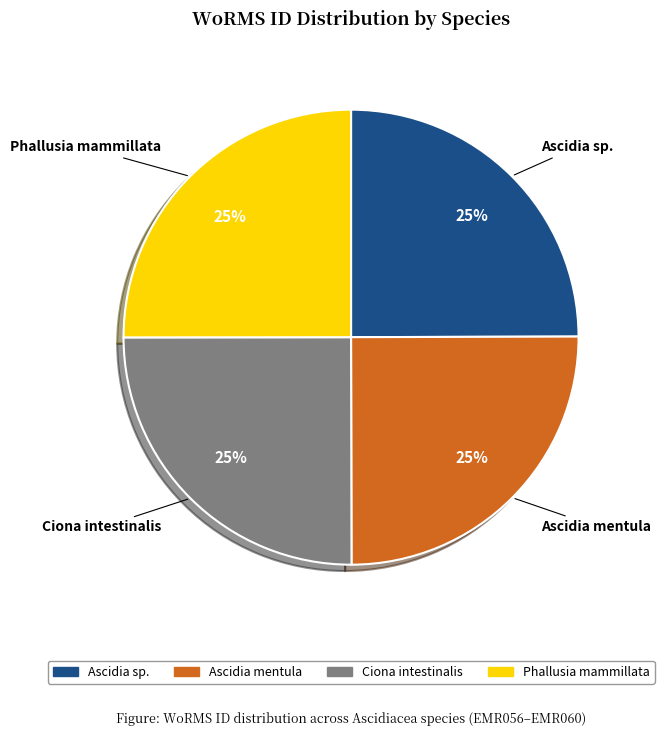

To the nearest percent, what is the combined percentage of Phallusia mammillata and Ascidia mentula?

50%